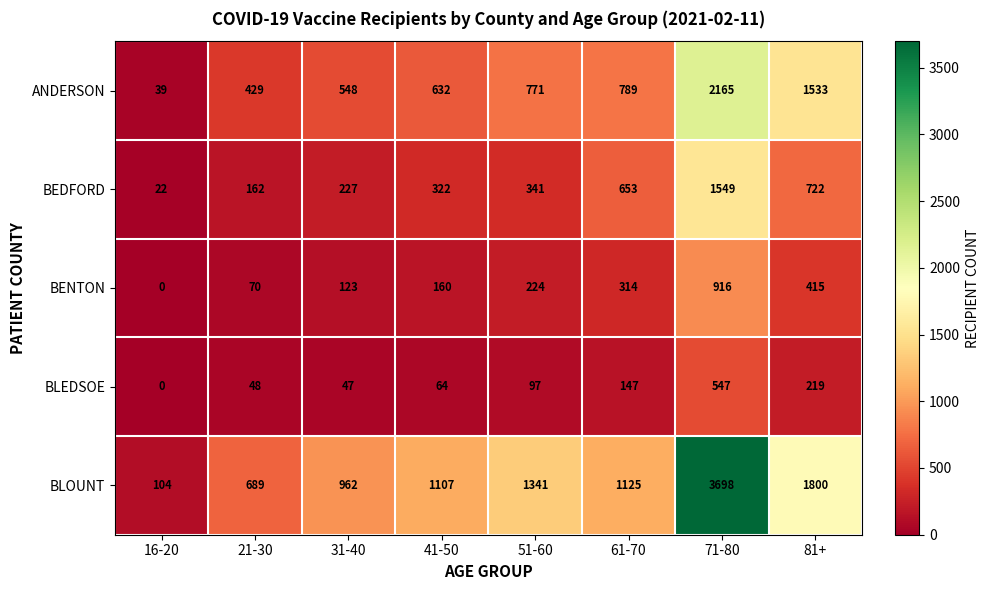

What is the difference between the maximum and minimum values in the BLOUNT series?

3594